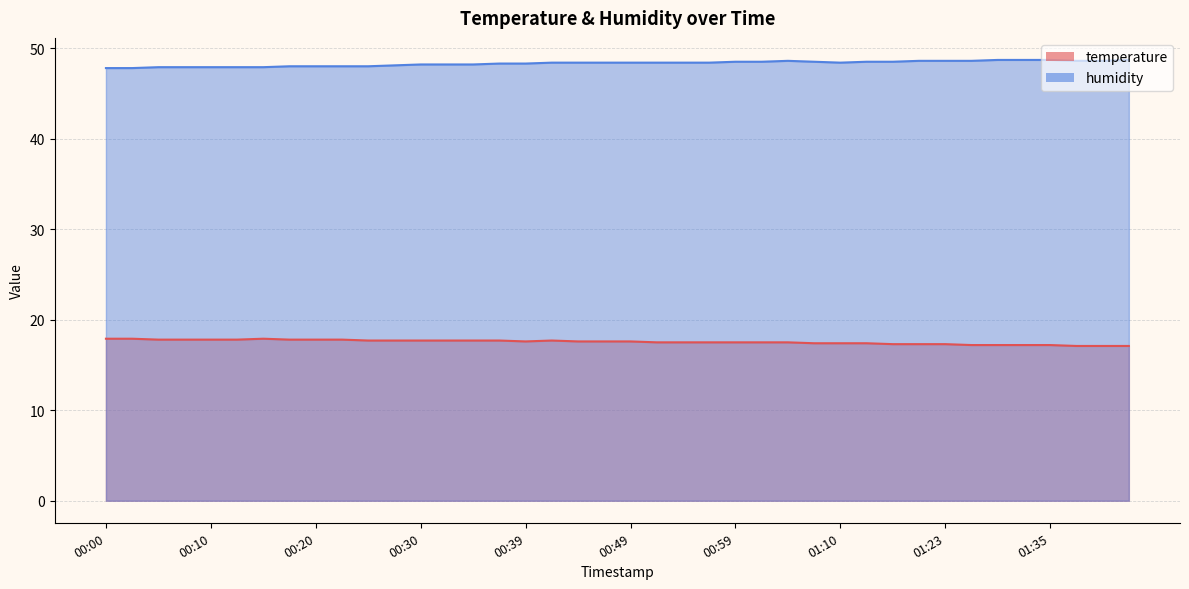

At which category is the sum across all series the highest?

00:42